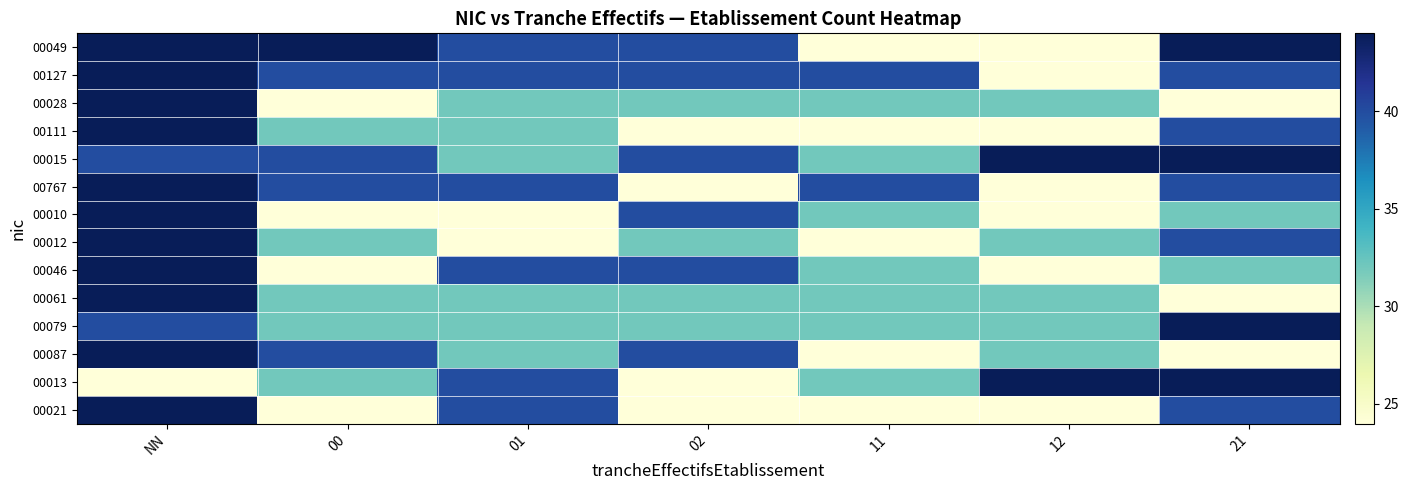

How many distinct data groups are displayed?

14